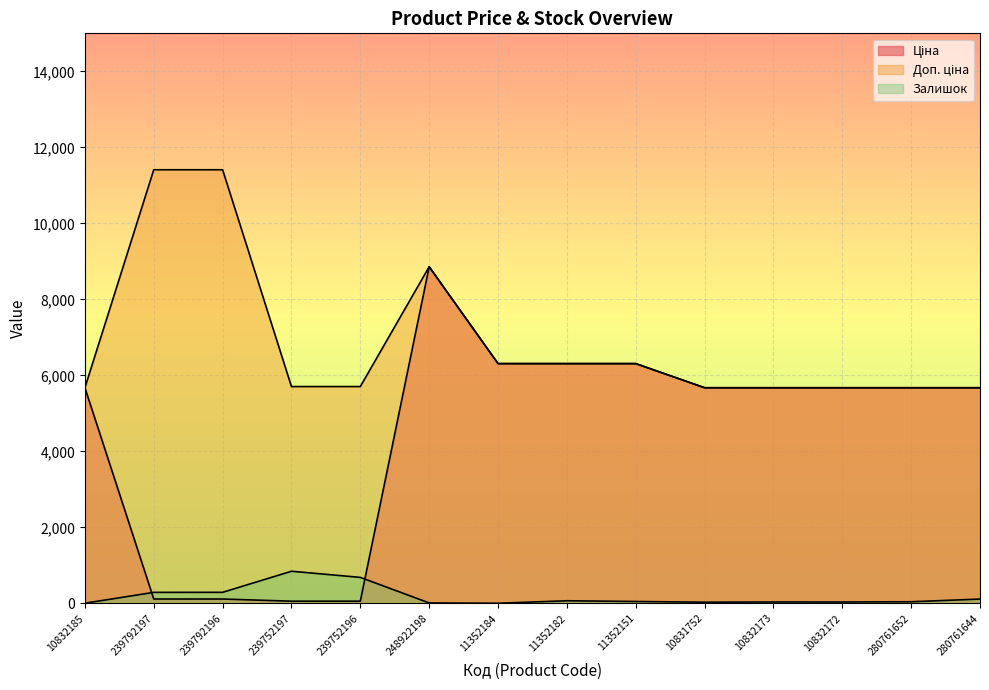

How many interior local peaks does the Доп. ціна series have?

1